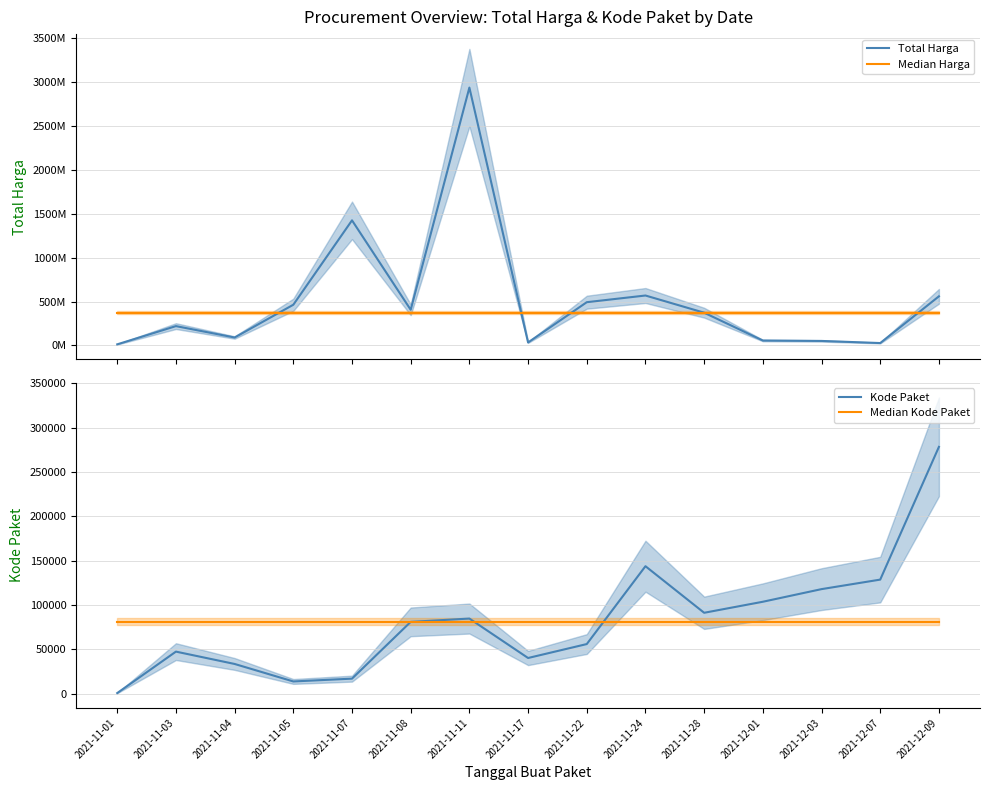

At which category is the sum across all series the highest?

2021-11-11